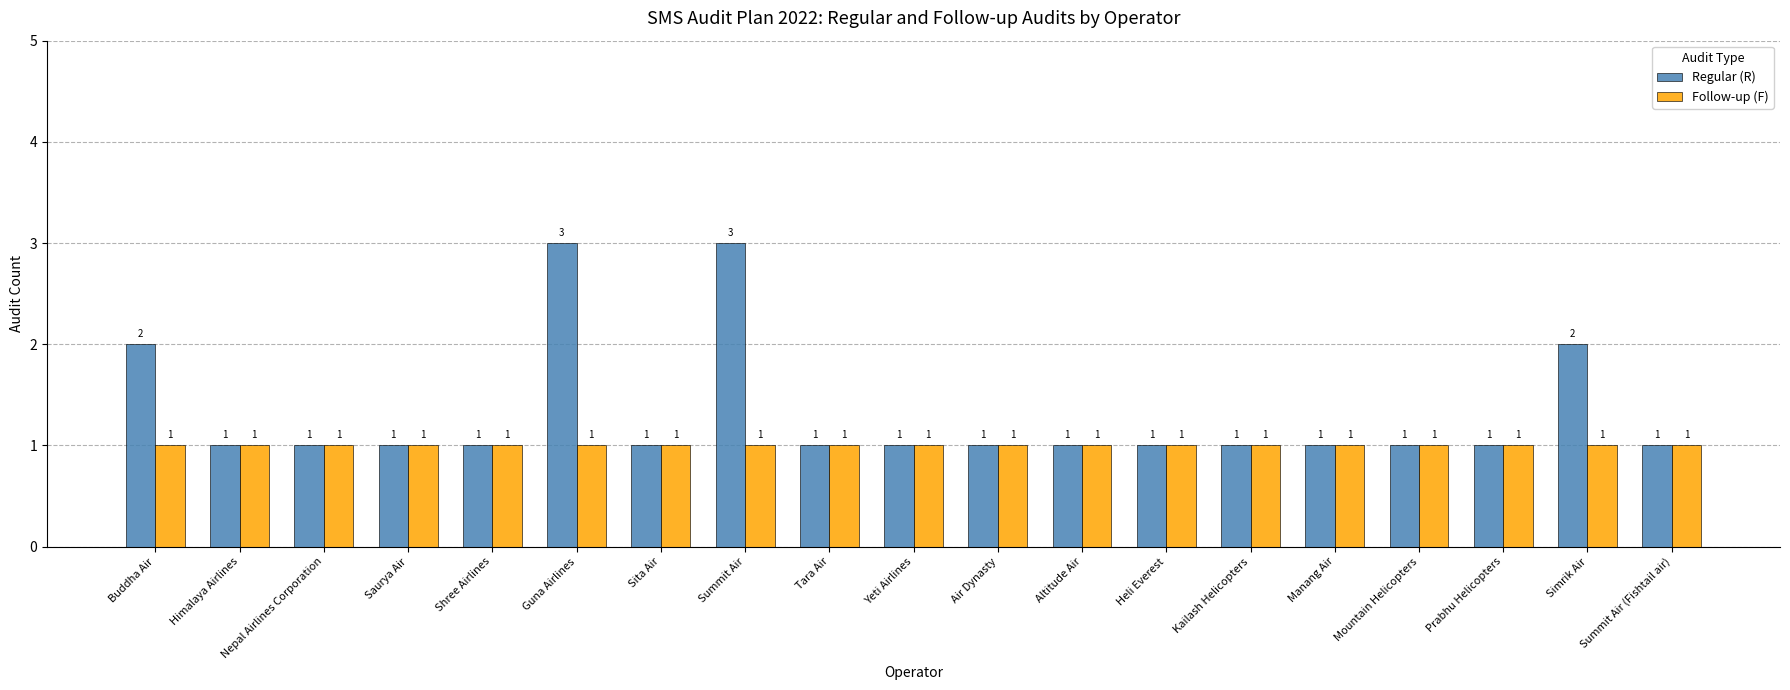

What is the highest value of the Regular (R) series?

3